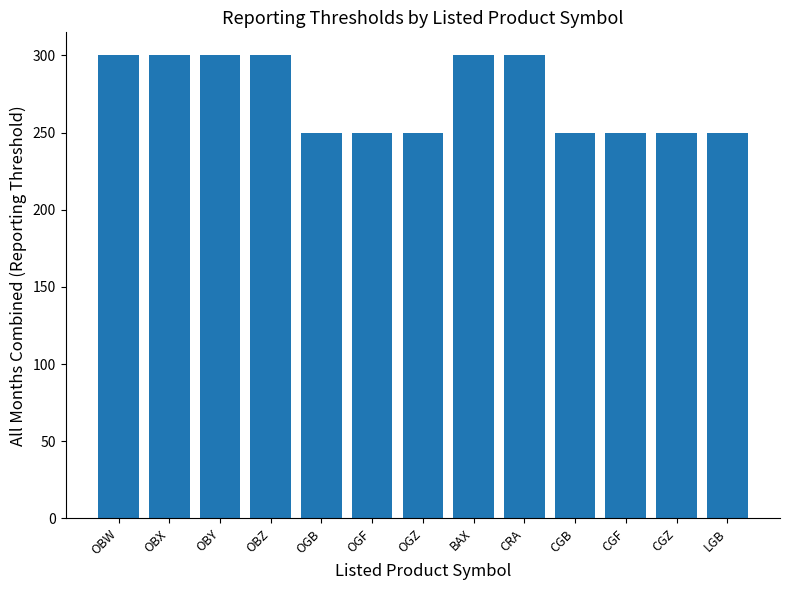

How many data points are above 250?

6